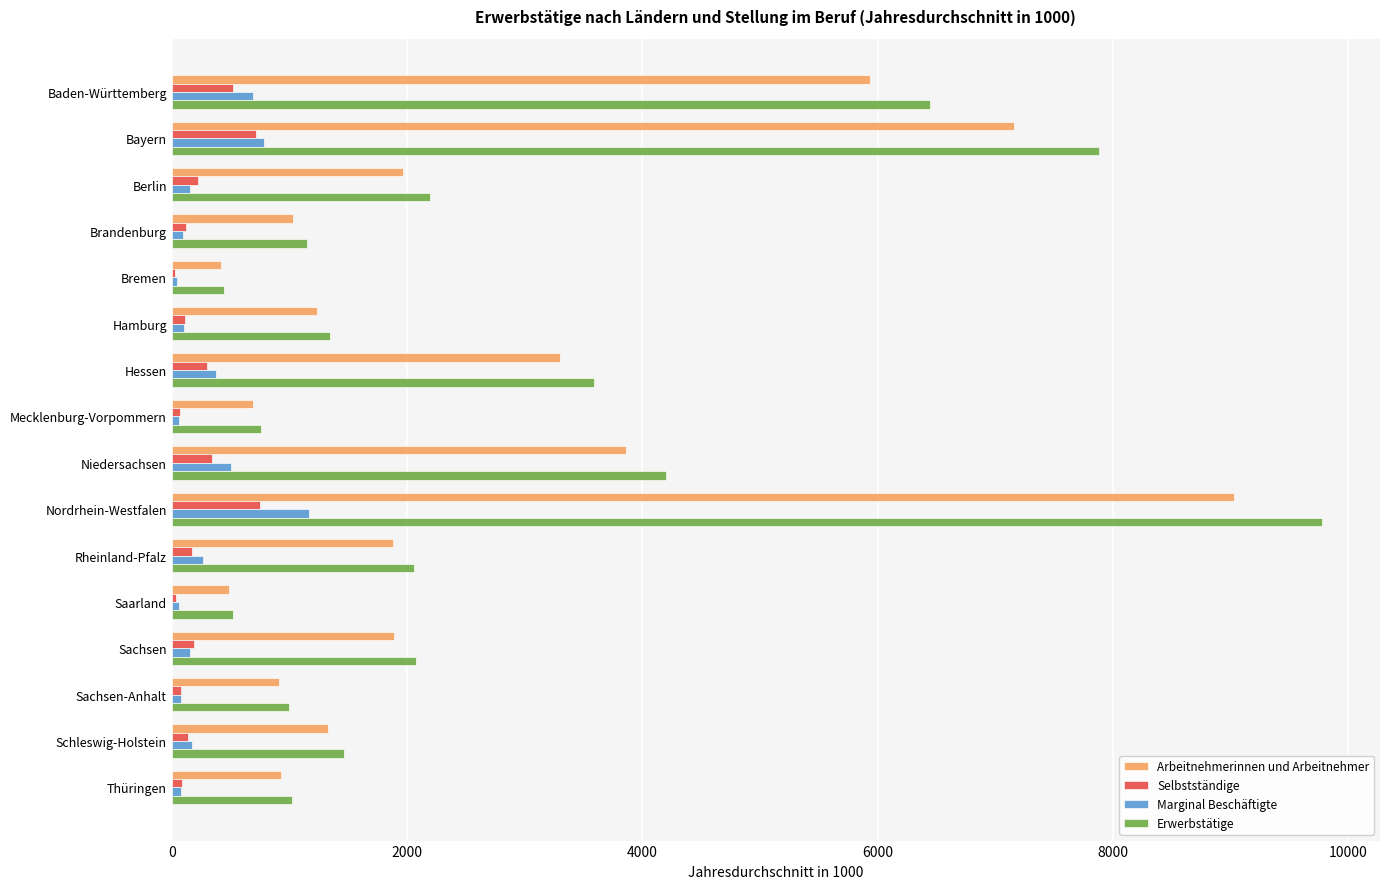

At which category is the sum across all series the highest?

Nordrhein-Westfalen